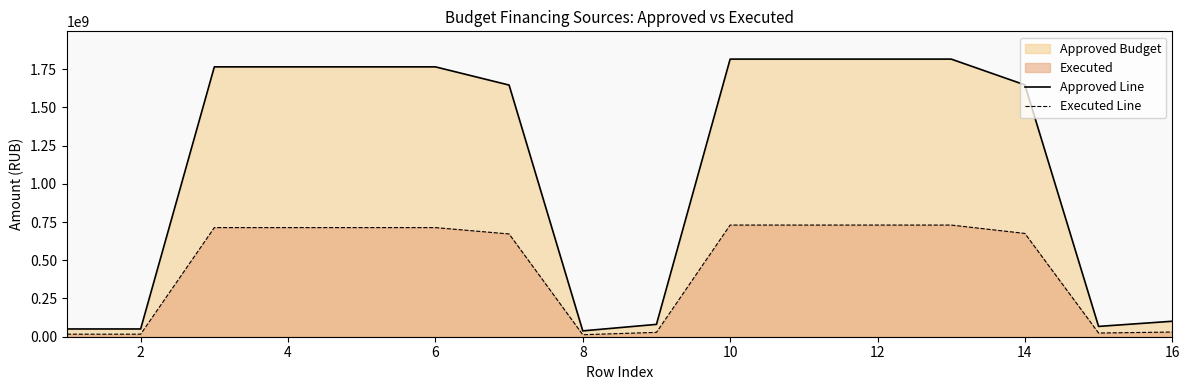

List the series in order of their peak value, highest first.

Approved Line, Executed Line